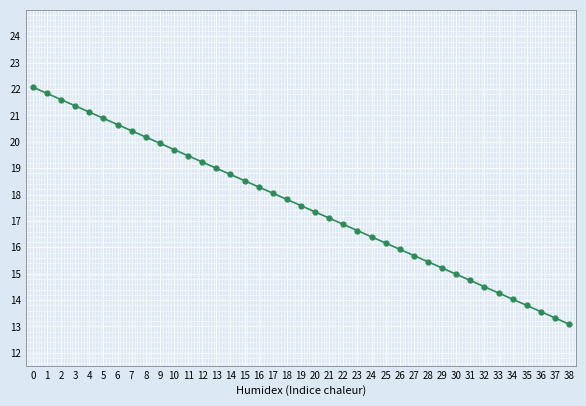

How many lines are shown in the chart?

1